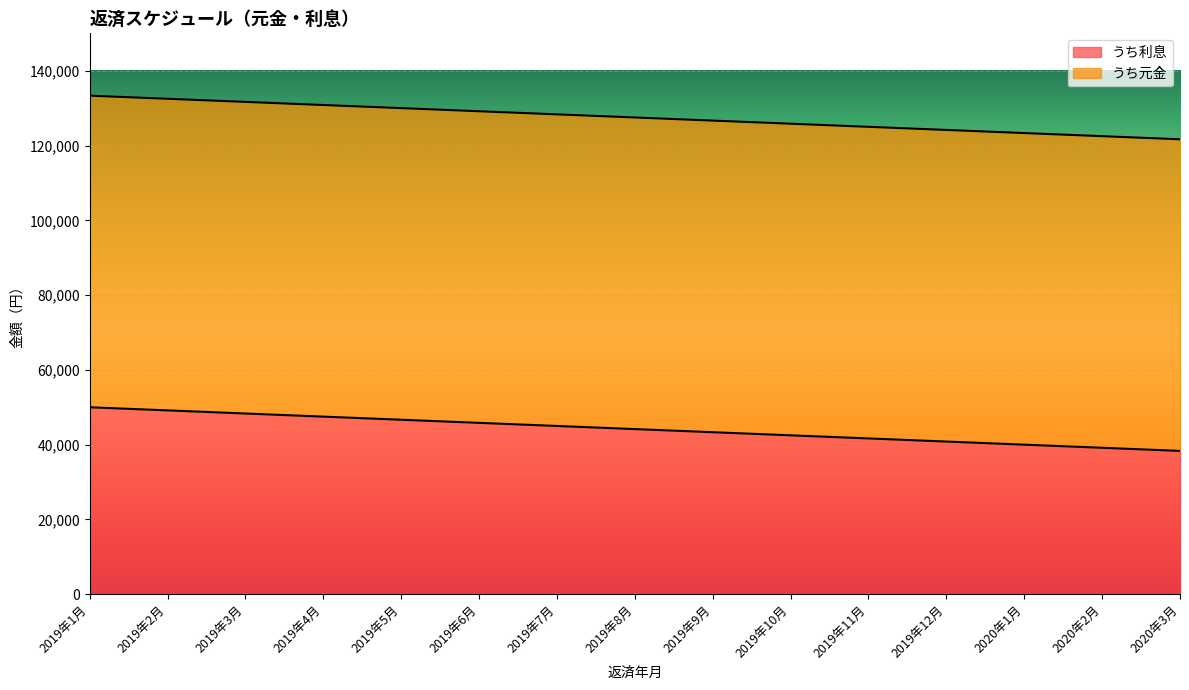

Reading right to left, list all the values displayed in this chart.

38333	39167	40000	40833	41667	42500	43333	44167	45000	45833	46667	47500	48333	49167	50000